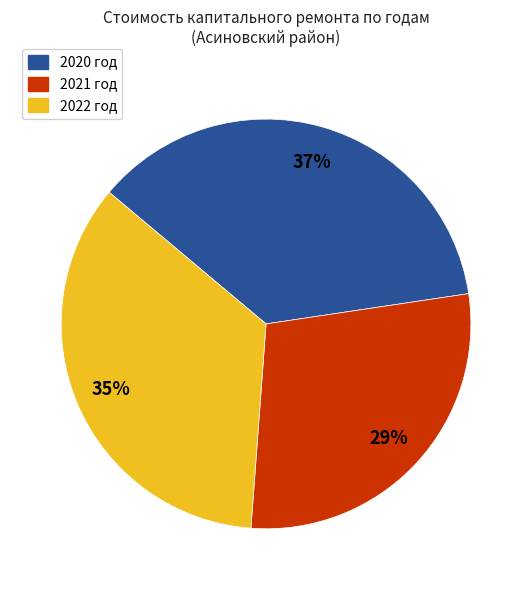

Combined, do 2021 год and 2020 год account for over 50%?

Yes